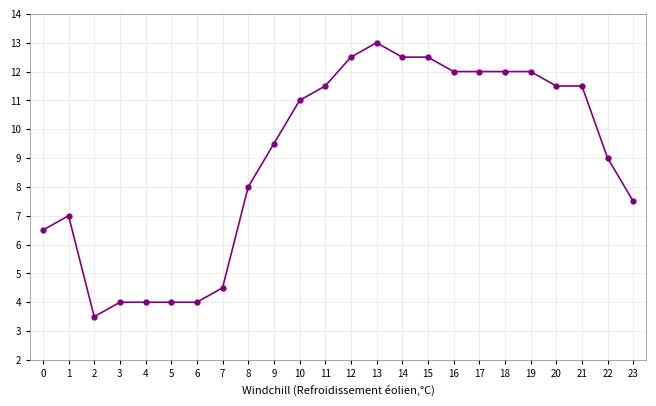

Does the chart have visible grid lines?

Yes